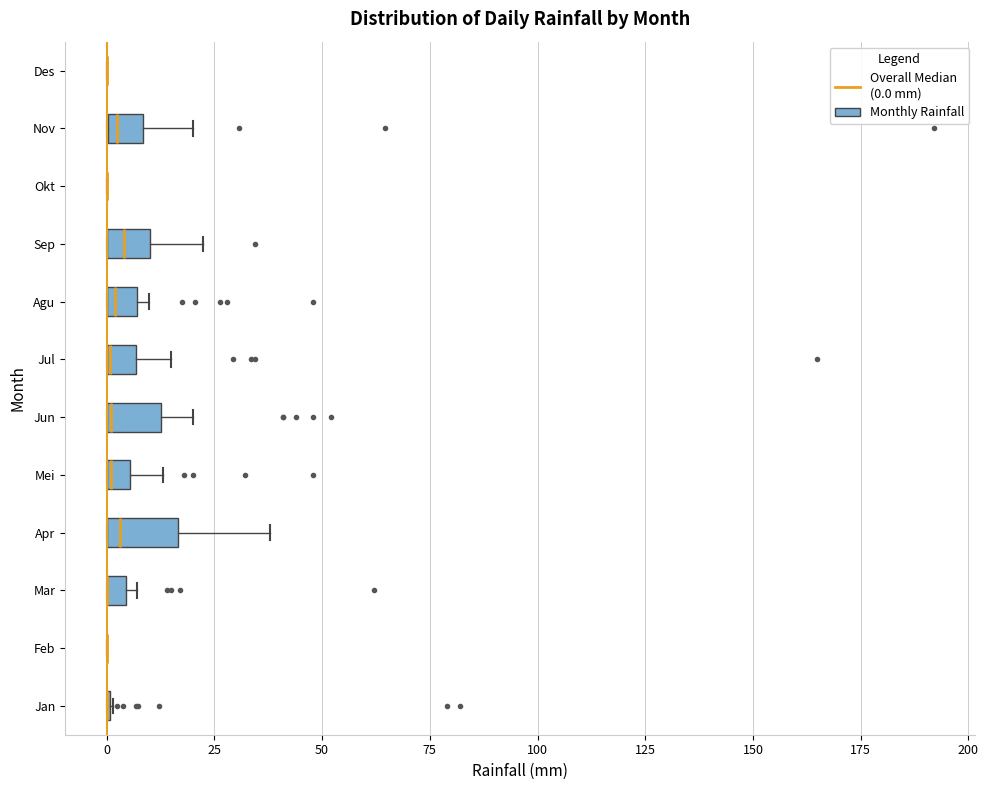

Where is the right edge of the box for Mar on the x-axis? The values are not printed on the chart, so give them approximately, as read against the axis.

5